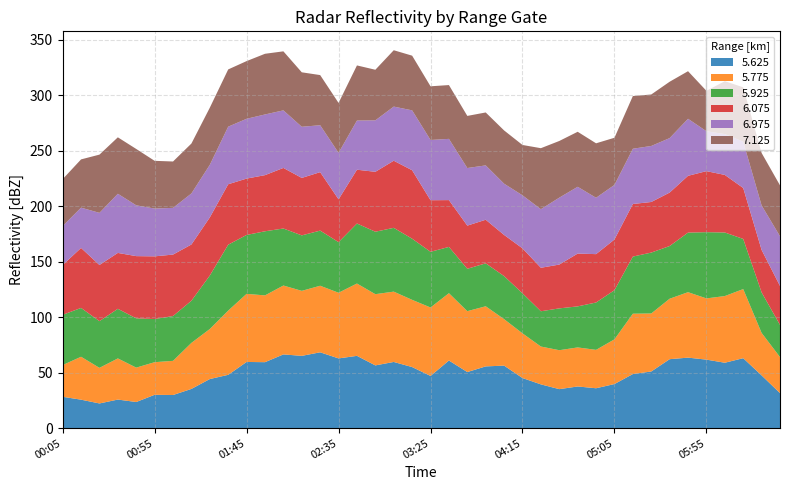

Reading right to left, what are all the values shown in this chart?

5.625: 2007/06/26 06:35=31.6	2007/06/26 06:25=47.6	2007/06/26 06:15=63.1	2007/06/26 06:05=59.0	2007/06/26 05:55=61.8	2007/06/26 05:45=63.6	2007/06/26 05:35=62.2	2007/06/26 05:25=51.1	2007/06/26 05:15=48.8	2007/06/26 05:05=39.8	2007/06/26 04:55=36.0	2007/06/26 04:45=37.6	2007/06/26 04:35=35.2	2007/06/26 04:25=39.5	2007/06/26 04:15=45.2	2007/06/26 04:05=56.4	2007/06/26 03:55=55.7	2007/06/26 03:45=50.6	2007/06/26 03:35=61.0	2007/06/26 03:25=47.1	2007/06/26 03:15=55.1	2007/06/26 03:05=59.7	2007/06/26 02:55=56.6	2007/06/26 02:45=65.2	2007/06/26 02:35=62.9	2007/06/26 02:25=68.4	2007/06/26 02:15=65.2	2007/06/26 02:05=66.5	2007/06/26 01:55=59.5	2007/06/26 01:45=59.7	2007/06/26 01:35=48.1	2007/06/26 01:25=44.3	2007/06/26 01:15=35.4	2007/06/26 01:05=29.9	2007/06/26 00:55=30.1	2007/06/26 00:45=23.6	2007/06/26 00:35=25.8	2007/06/26 00:25=22.3	2007/06/26 00:15=25.7	2007/06/26 00:05=28.3
5.775: 2007/06/26 06:35=32.5	2007/06/26 06:25=38.3	2007/06/26 06:15=62.3	2007/06/26 06:05=60.1	2007/06/26 05:55=55.2	2007/06/26 05:45=59.0	2007/06/26 05:35=54.5	2007/06/26 05:25=52.3	2007/06/26 05:15=54.4	2007/06/26 05:05=40.3	2007/06/26 04:55=34.6	2007/06/26 04:45=35.2	2007/06/26 04:35=35.1	2007/06/26 04:25=34.1	2007/06/26 04:15=40.3	2007/06/26 04:05=41.9	2007/06/26 03:55=54.2	2007/06/26 03:45=54.9	2007/06/26 03:35=60.7	2007/06/26 03:25=61.7	2007/06/26 03:15=60.6	2007/06/26 03:05=63.4	2007/06/26 02:55=64.2	2007/06/26 02:45=65.2	2007/06/26 02:35=59.2	2007/06/26 02:25=60.0	2007/06/26 02:15=58.6	2007/06/26 02:05=62.1	2007/06/26 01:55=60.2	2007/06/26 01:45=61.4	2007/06/26 01:35=57.9	2007/06/26 01:25=45.1	2007/06/26 01:15=41.5	2007/06/26 01:05=30.8	2007/06/26 00:55=29.4	2007/06/26 00:45=31.0	2007/06/26 00:35=37.1	2007/06/26 00:25=32.1	2007/06/26 00:15=38.7	2007/06/26 00:05=28.6
5.925: 2007/06/26 06:35=29.0	2007/06/26 06:25=36.5	2007/06/26 06:15=45.2	2007/06/26 06:05=57.3	2007/06/26 05:55=59.7	2007/06/26 05:45=53.7	2007/06/26 05:35=47.5	2007/06/26 05:25=54.9	2007/06/26 05:15=51.5	2007/06/26 05:05=44.3	2007/06/26 04:55=42.7	2007/06/26 04:45=37.0	2007/06/26 04:35=37.7	2007/06/26 04:25=31.8	2007/06/26 04:15=36.1	2007/06/26 04:05=38.8	2007/06/26 03:55=38.7	2007/06/26 03:45=38.2	2007/06/26 03:35=41.7	2007/06/26 03:25=50.2	2007/06/26 03:15=55.1	2007/06/26 03:05=57.5	2007/06/26 02:55=56.3	2007/06/26 02:45=54.1	2007/06/26 02:35=45.6	2007/06/26 02:25=49.7	2007/06/26 02:15=50.0	2007/06/26 02:05=51.4	2007/06/26 01:55=57.8	2007/06/26 01:45=53.1	2007/06/26 01:35=59.4	2007/06/26 01:25=48.2	2007/06/26 01:15=38.0	2007/06/26 01:05=40.4	2007/06/26 00:55=38.9	2007/06/26 00:45=44.4	2007/06/26 00:35=44.7	2007/06/26 00:25=42.1	2007/06/26 00:15=44.0	2007/06/26 00:05=45.3
6.075: 2007/06/26 06:35=35.1	2007/06/26 06:25=38.3	2007/06/26 06:15=45.9	2007/06/26 06:05=51.9	2007/06/26 05:55=55.0	2007/06/26 05:45=51.2	2007/06/26 05:35=48.2	2007/06/26 05:25=45.6	2007/06/26 05:15=47.4	2007/06/26 05:05=45.7	2007/06/26 04:55=43.6	2007/06/26 04:45=47.6	2007/06/26 04:35=39.5	2007/06/26 04:25=39.2	2007/06/26 04:15=40.5	2007/06/26 04:05=37.1	2007/06/26 03:55=39.3	2007/06/26 03:45=38.9	2007/06/26 03:35=42.2	2007/06/26 03:25=46.5	2007/06/26 03:15=61.7	2007/06/26 03:05=60.5	2007/06/26 02:55=54.0	2007/06/26 02:45=48.5	2007/06/26 02:35=38.6	2007/06/26 02:25=52.7	2007/06/26 02:15=51.8	2007/06/26 02:05=54.6	2007/06/26 01:55=50.6	2007/06/26 01:45=50.8	2007/06/26 01:35=54.5	2007/06/26 01:25=52.4	2007/06/26 01:15=50.7	2007/06/26 01:05=55.4	2007/06/26 00:55=56.5	2007/06/26 00:45=56.1	2007/06/26 00:35=50.4	2007/06/26 00:25=50.6	2007/06/26 00:15=54.1	2007/06/26 00:05=44.9
6.975: 2007/06/26 06:35=44.8	2007/06/26 06:25=40.1	2007/06/26 06:15=41.8	2007/06/26 06:05=36.8	2007/06/26 05:55=36.0	2007/06/26 05:45=51.4	2007/06/26 05:35=49.1	2007/06/26 05:25=50.5	2007/06/26 05:15=49.8	2007/06/26 05:05=49.2	2007/06/26 04:55=50.8	2007/06/26 04:45=60.2	2007/06/26 04:35=60.3	2007/06/26 04:25=52.8	2007/06/26 04:15=47.8	2007/06/26 04:05=46.2	2007/06/26 03:55=49.0	2007/06/26 03:45=51.9	2007/06/26 03:35=55.2	2007/06/26 03:25=54.3	2007/06/26 03:15=54.0	2007/06/26 03:05=48.8	2007/06/26 02:55=46.4	2007/06/26 02:45=44.3	2007/06/26 02:35=41.9	2007/06/26 02:25=42.3	2007/06/26 02:15=46.1	2007/06/26 02:05=51.9	2007/06/26 01:55=54.7	2007/06/26 01:45=53.9	2007/06/26 01:35=51.9	2007/06/26 01:25=47.4	2007/06/26 01:15=46.0	2007/06/26 01:05=42.1	2007/06/26 00:55=43.1	2007/06/26 00:45=45.8	2007/06/26 00:35=53.3	2007/06/26 00:25=47.0	2007/06/26 00:15=36.3	2007/06/26 00:05=35.1
7.125: 2007/06/26 06:35=45.9	2007/06/26 06:25=47.3	2007/06/26 06:15=49.0	2007/06/26 06:05=47.7	2007/06/26 05:55=36.4	2007/06/26 05:45=42.9	2007/06/26 05:35=50.8	2007/06/26 05:25=46.4	2007/06/26 05:15=47.5	2007/06/26 05:05=42.5	2007/06/26 04:55=49.1	2007/06/26 04:45=49.6	2007/06/26 04:35=51.1	2007/06/26 04:25=55.0	2007/06/26 04:15=45.4	2007/06/26 04:05=48.0	2007/06/26 03:55=47.7	2007/06/26 03:45=47.0	2007/06/26 03:35=48.5	2007/06/26 03:25=48.4	2007/06/26 03:15=49.3	2007/06/26 03:05=50.8	2007/06/26 02:55=45.6	2007/06/26 02:45=49.7	2007/06/26 02:35=45.0	2007/06/26 02:25=45.2	2007/06/26 02:15=49.1	2007/06/26 02:05=53.2	2007/06/26 01:55=54.7	2007/06/26 01:45=52.0	2007/06/26 01:35=51.6	2007/06/26 01:25=51.5	2007/06/26 01:15=45.0	2007/06/26 01:05=41.8	2007/06/26 00:55=43.0	2007/06/26 00:45=50.8	2007/06/26 00:35=50.9	2007/06/26 00:25=52.5	2007/06/26 00:15=43.5	2007/06/26 00:05=42.3